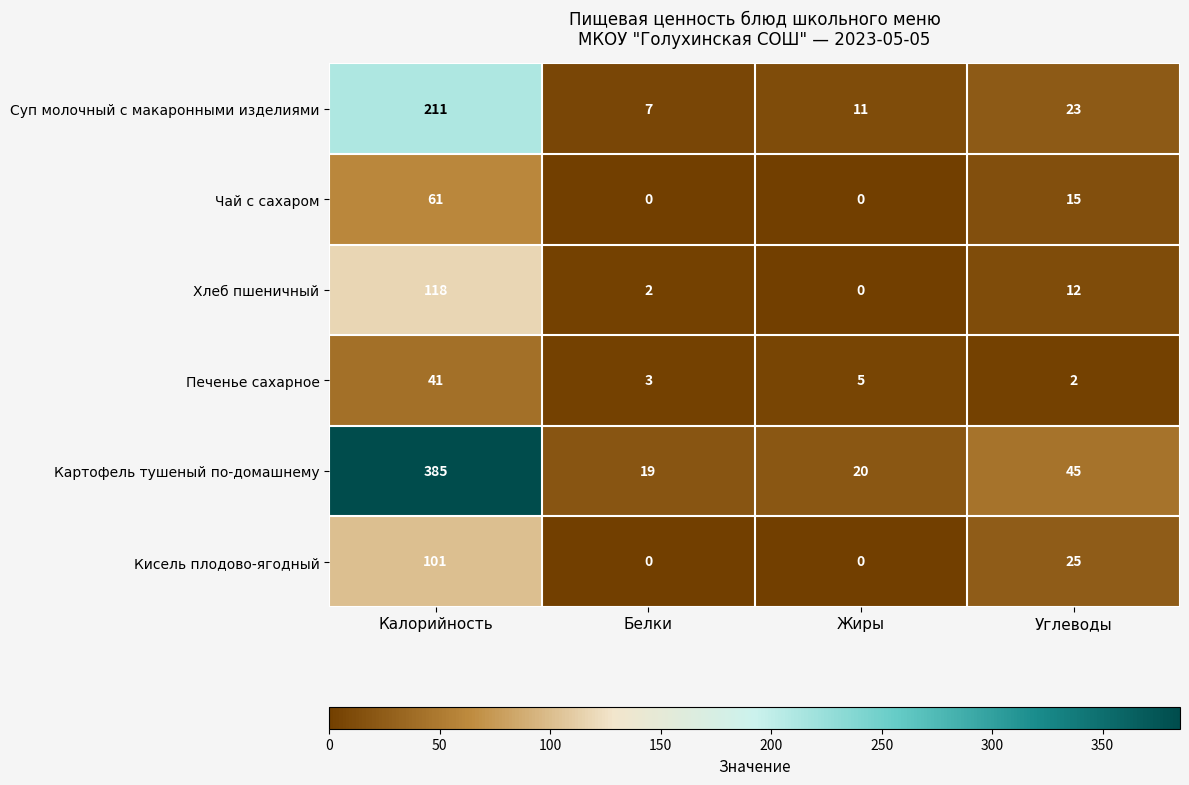

What is the maximum value for Чай с сахаром?

61